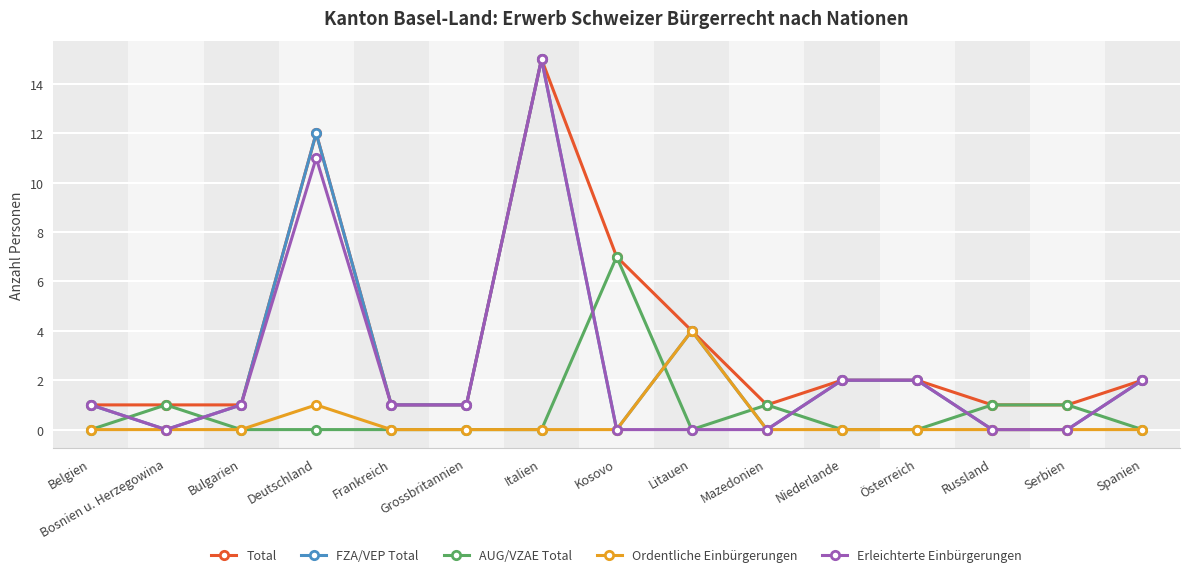

What is the label of the 11th point from the left?

Niederlande